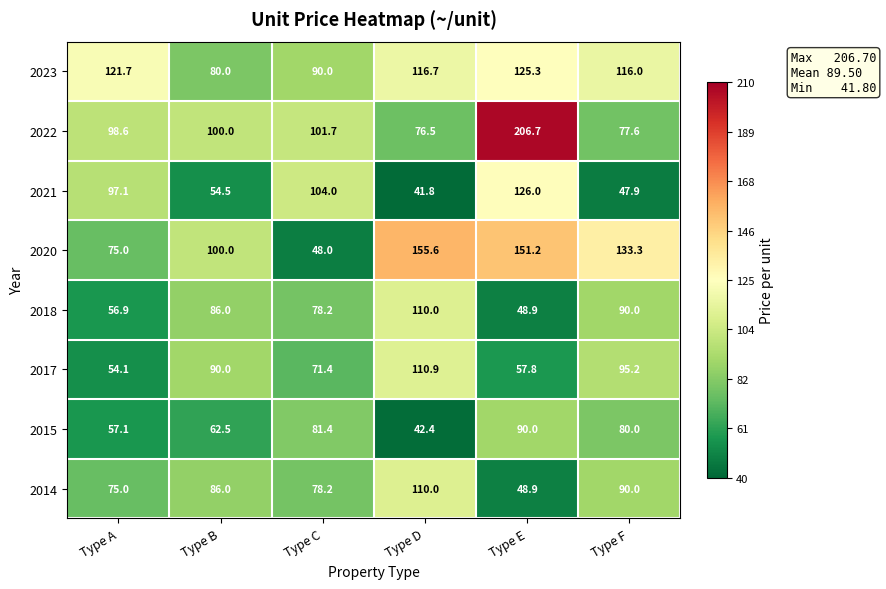

Count the number of categories in the chart.

6